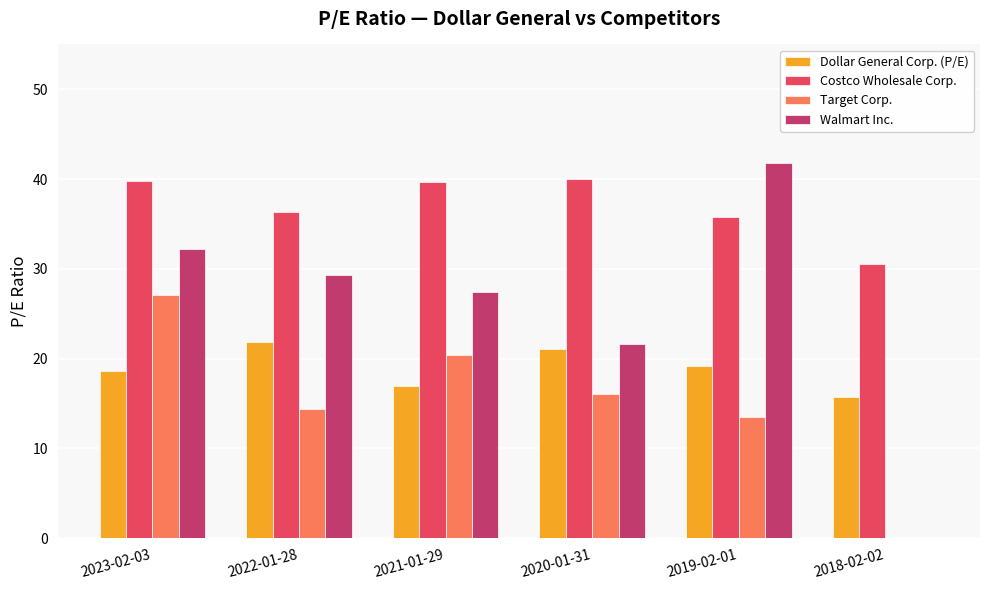

Is the value of Costco Wholesale Corp. at 2018-02-02 greater than the value of Target Corp. at 2022-01-28?

Yes